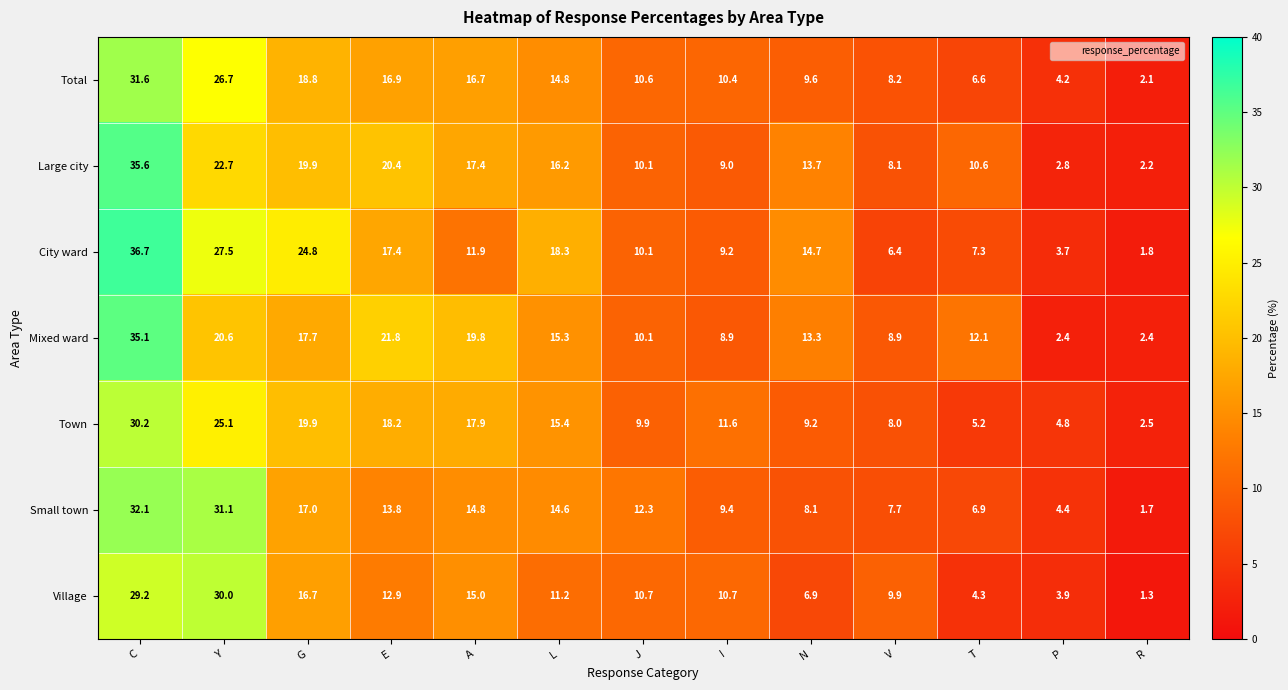

What is the average value of the Mixed ward series?

14.5